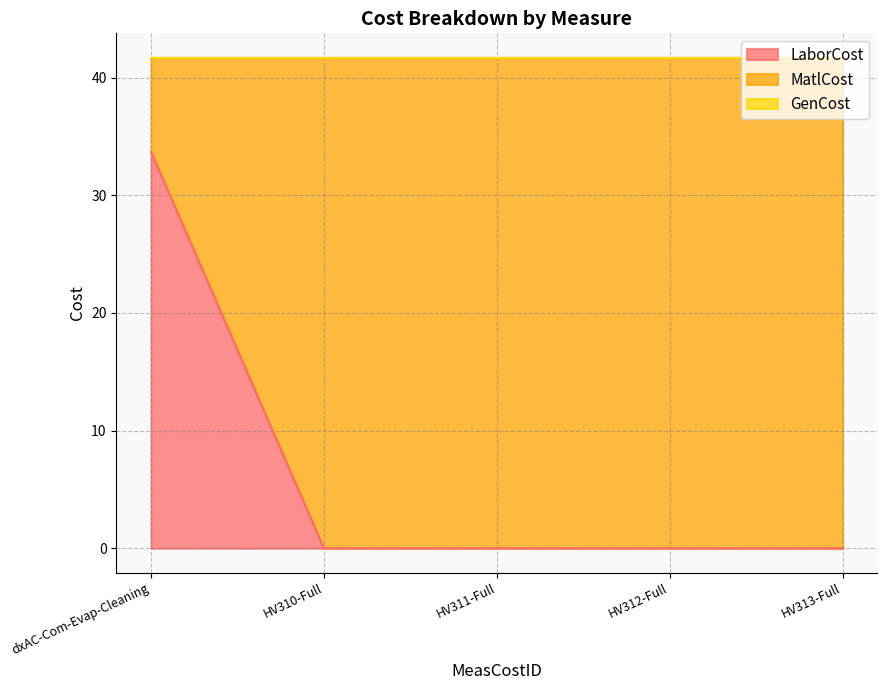

What is the sum of all LaborCost values?

33.7